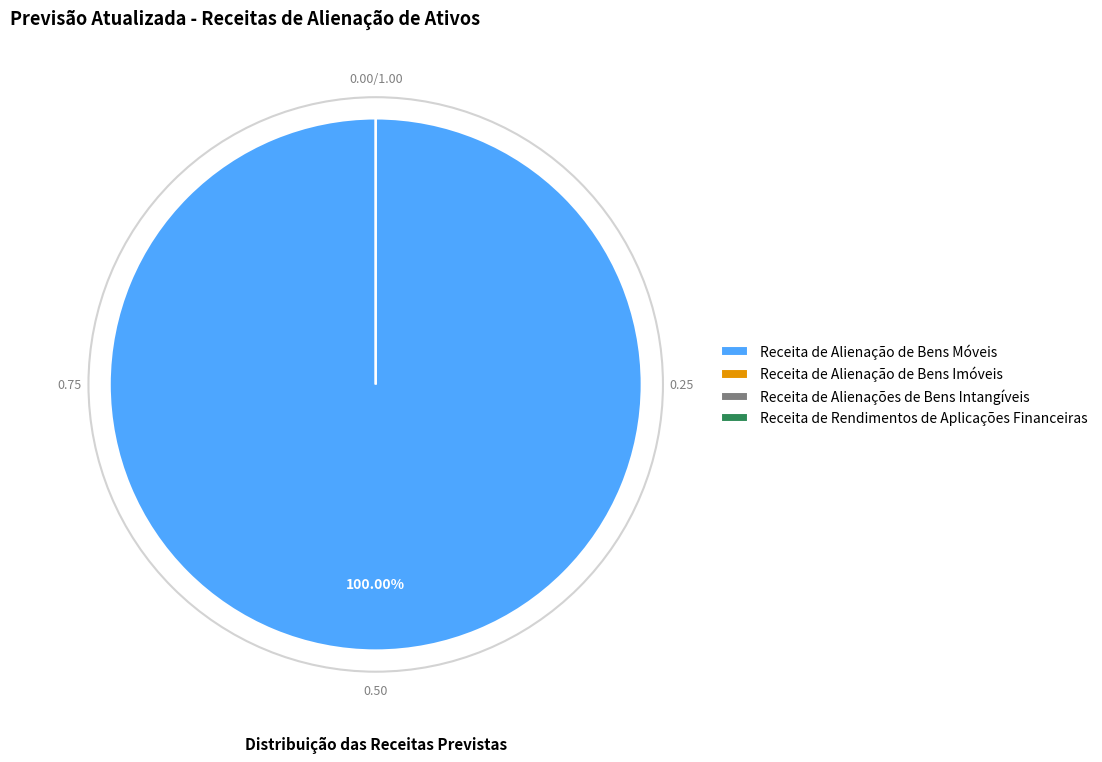

The Receita de Alienações de Bens Intangíveis slice represents 10% of the pie. True or false?

False